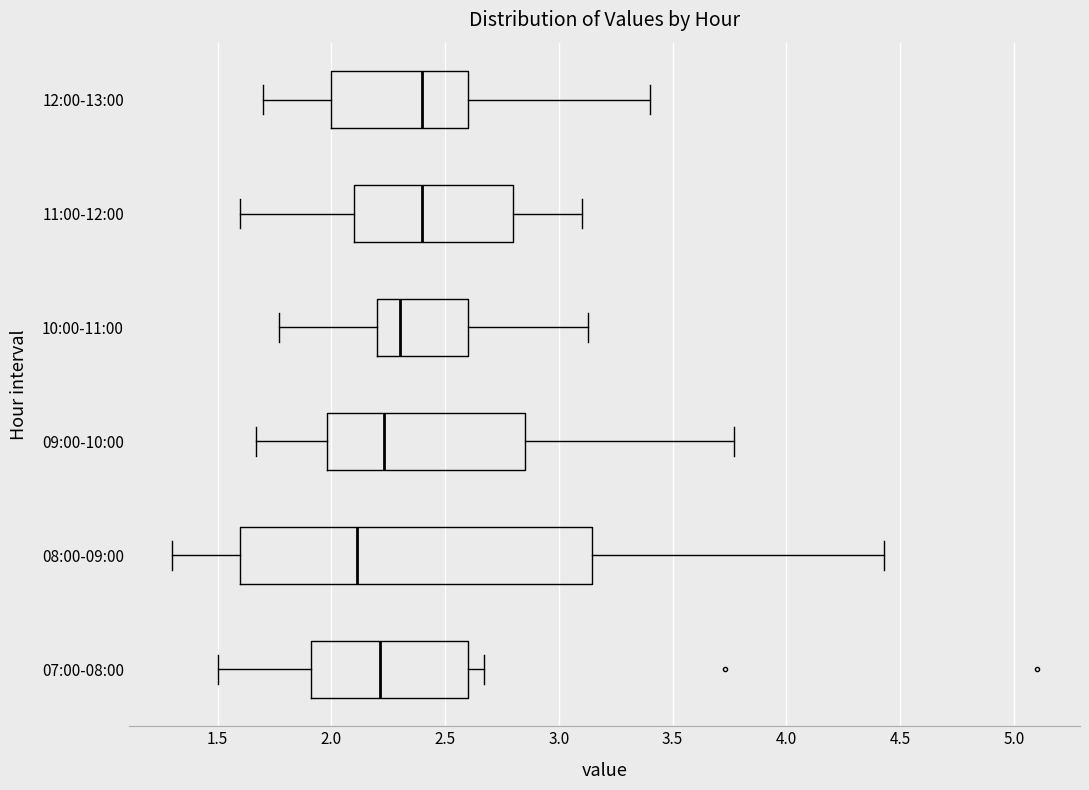

Reading bottom to top, transcribe this box plot: for each box, give where its median line is, the range the box spans, and where its two whiskers end, as read against the x-axis. The values are not printed on the chart, so give them approximately, as read against the axis.

07:00-08:00: median 2.20, box 1.90 to 2.60, whiskers 1.50 to 2.65
08:00-09:00: median 2.10, box 1.60 to 3.15, whiskers 1.30 to 4.45
09:00-10:00: median 2.25, box 2.00 to 2.85, whiskers 1.65 to 3.75
10:00-11:00: median 2.30, box 2.20 to 2.60, whiskers 1.75 to 3.15
11:00-12:00: median 2.40, box 2.10 to 2.80, whiskers 1.60 to 3.10
12:00-13:00: median 2.40, box 2.00 to 2.60, whiskers 1.70 to 3.40